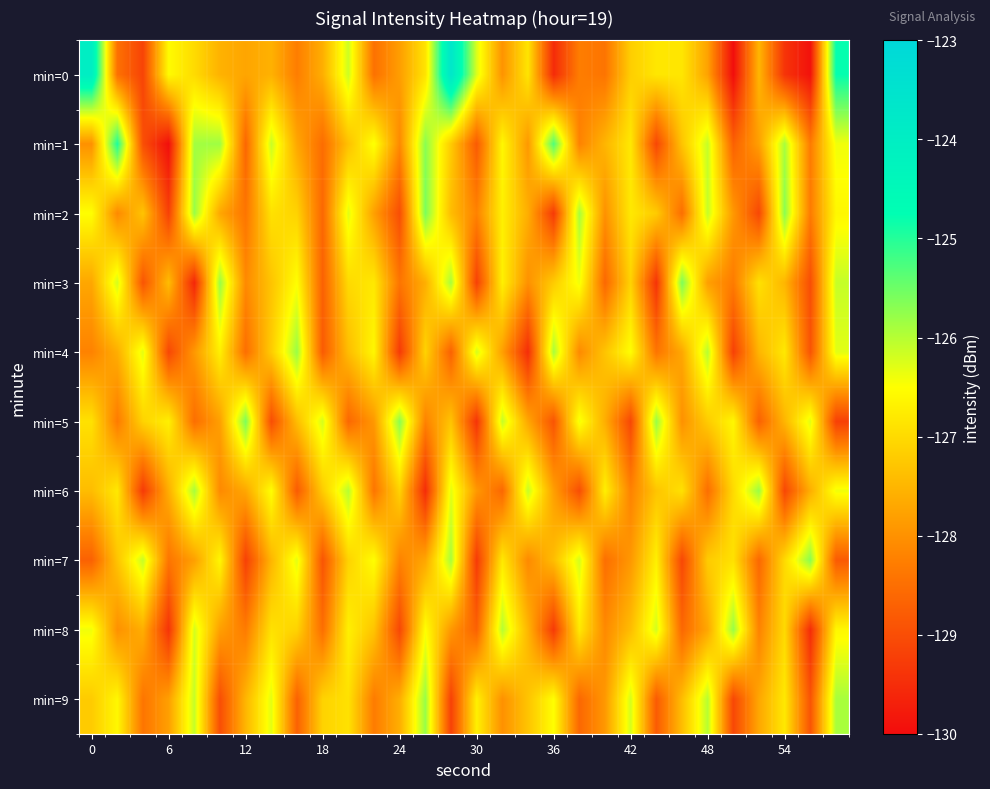

Which series has the widest spread of values?

min=0